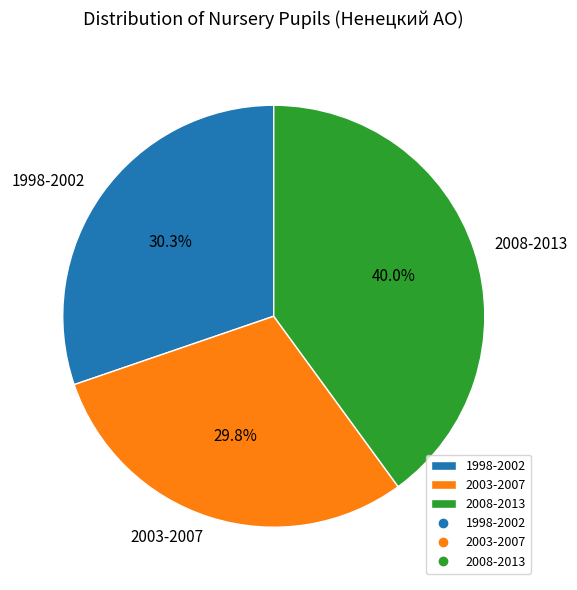

Combined, do 1998-2002 and 2003-2007 account for over 50%?

Yes